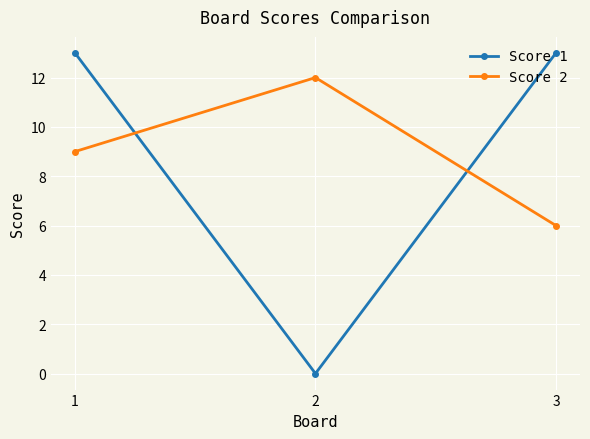

At which category is the sum across all series the highest?

1